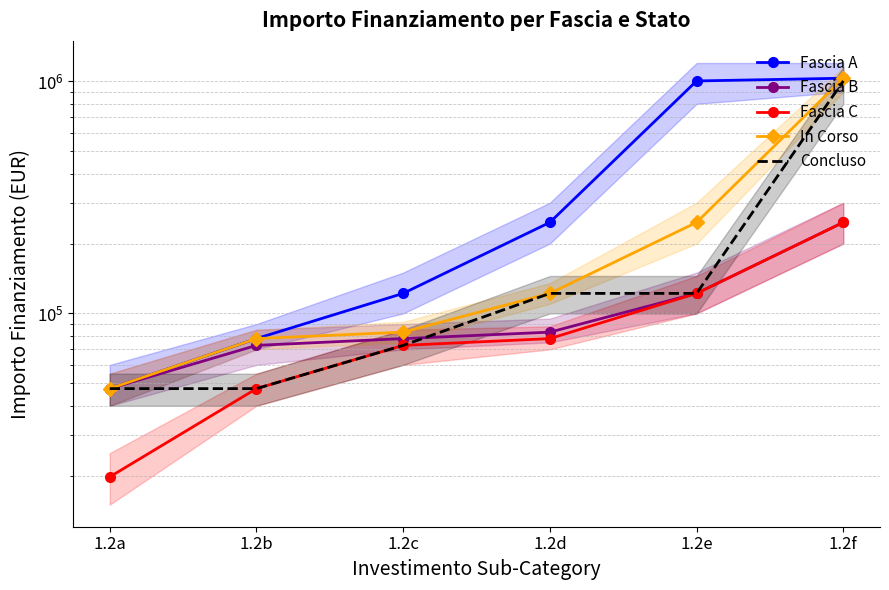

How many categories are shown in the chart?

6